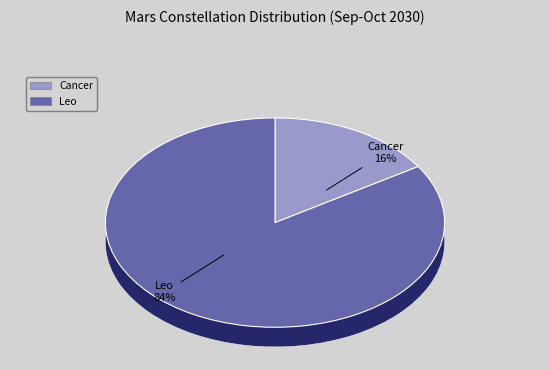

The Cancer slice represents 5% of the pie. True or false?

False